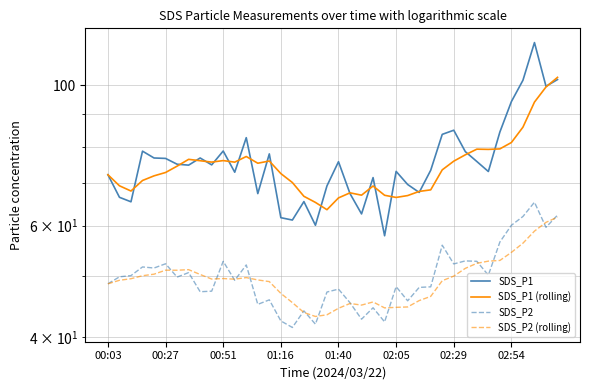

Is it true that SDS_P2 (rolling) equals 69.8 at 01:40?

False